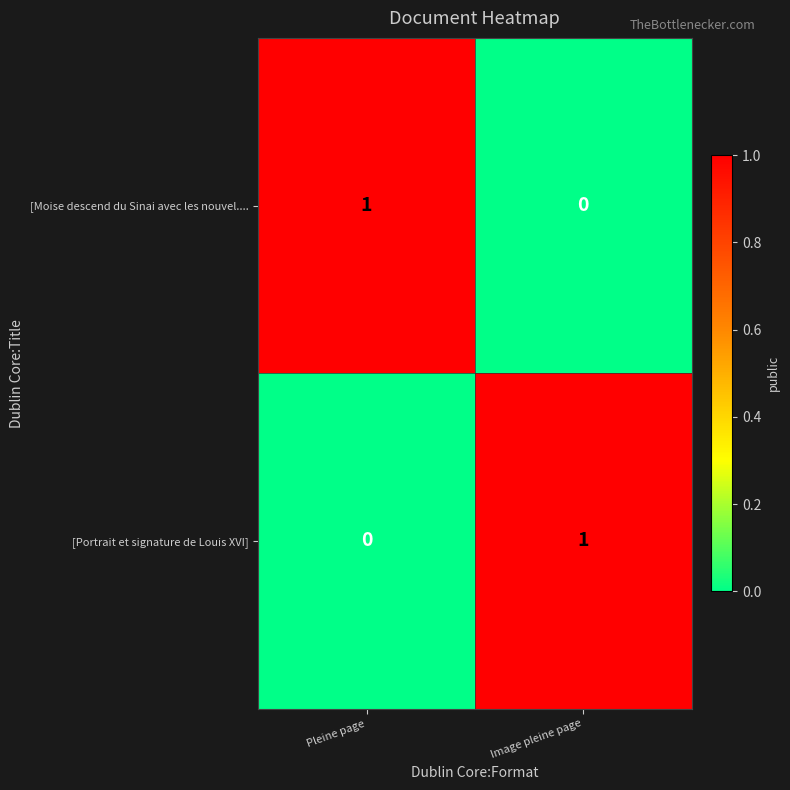

At which label does [Moise descend du Sinai avec les nouvel.... reach its minimum?

Image pleine page